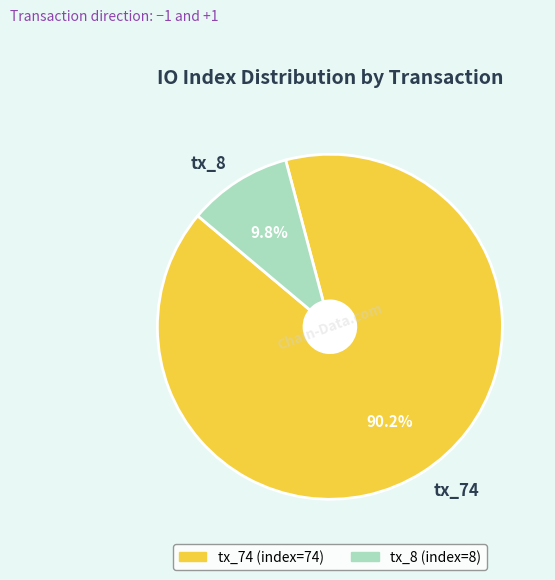

Approximately how many times larger is the value at tx_8 compared to tx_74?

0.1